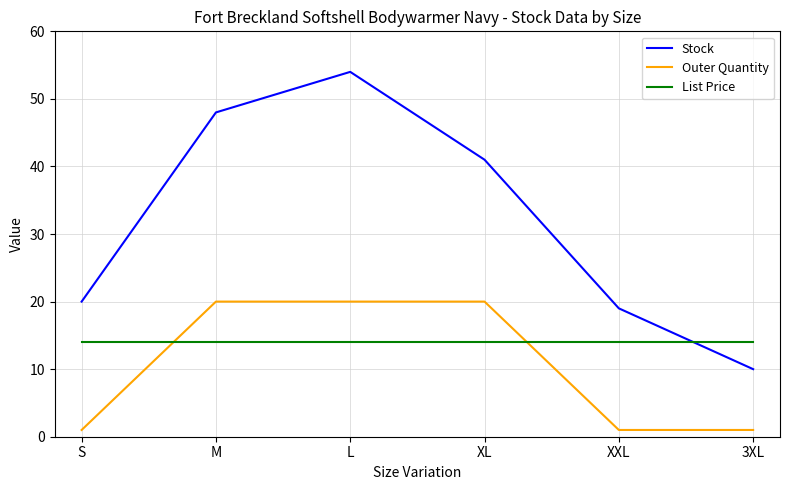

What position from the left is L?

3